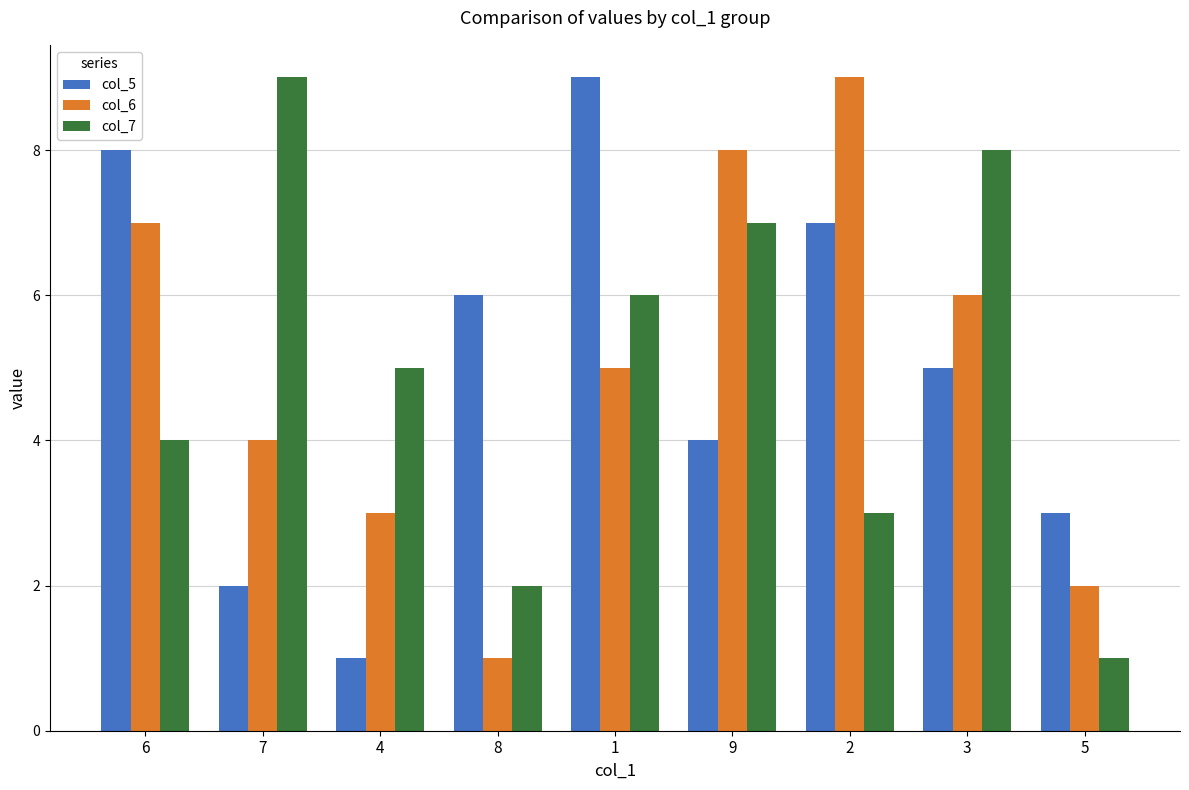

The col_5 series shows 8 at 6. True or false?

True